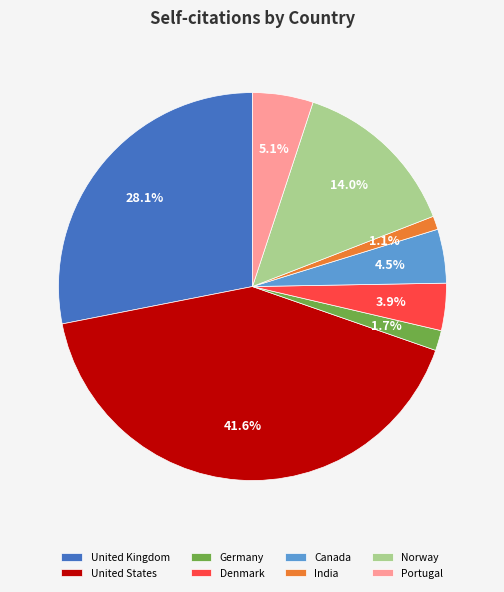

How many segments does this pie chart have?

8